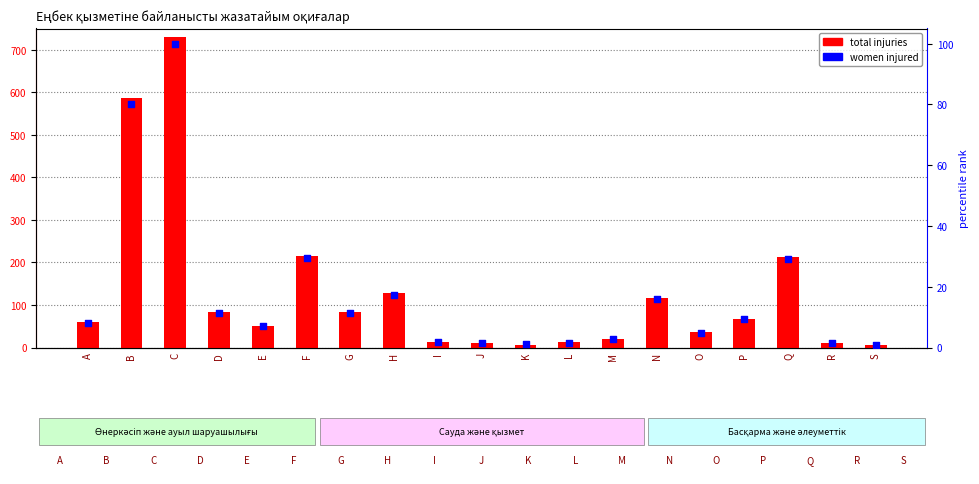

Which series contains the highest Y value?

total injuries